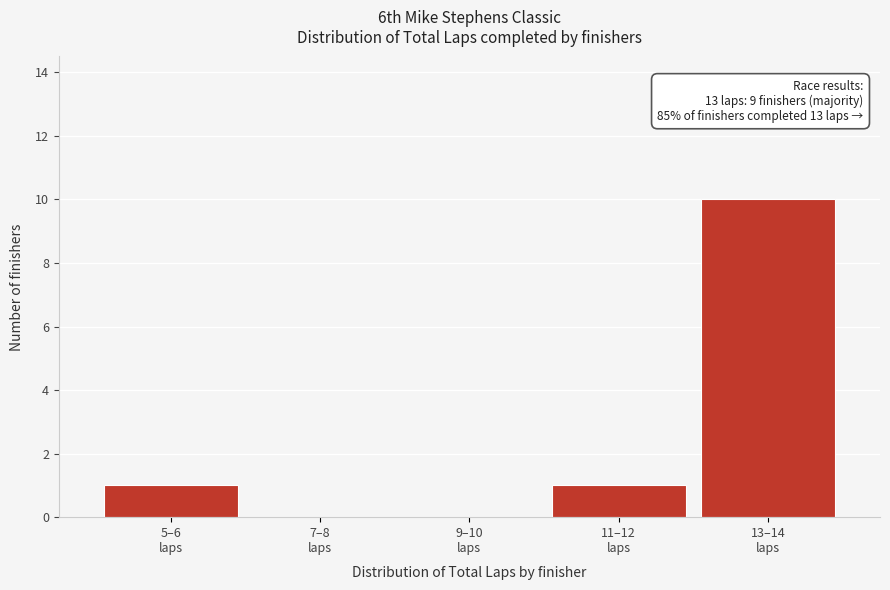

What is the maximum value shown in the chart?

10